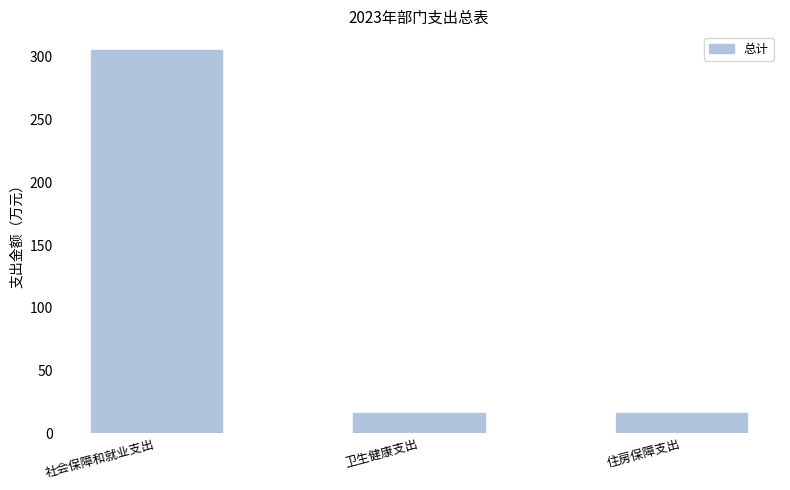

What is the change in value from 卫生健康支出 to 住房保障支出?

-0.1